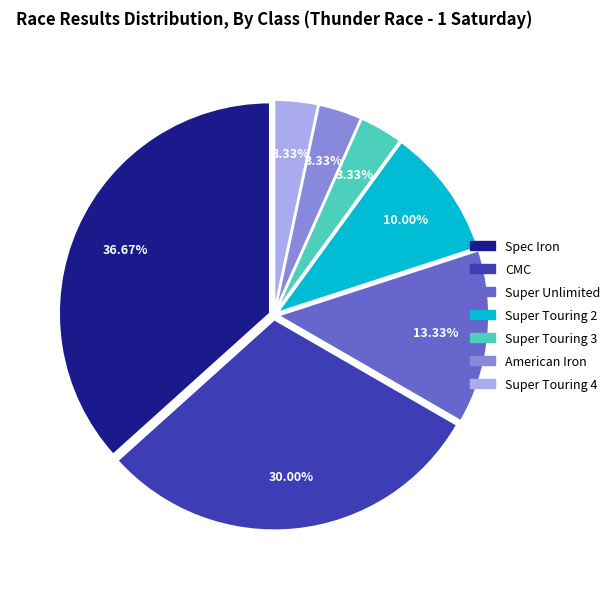

What portion of the pie excludes Super Touring 2?

90.0%